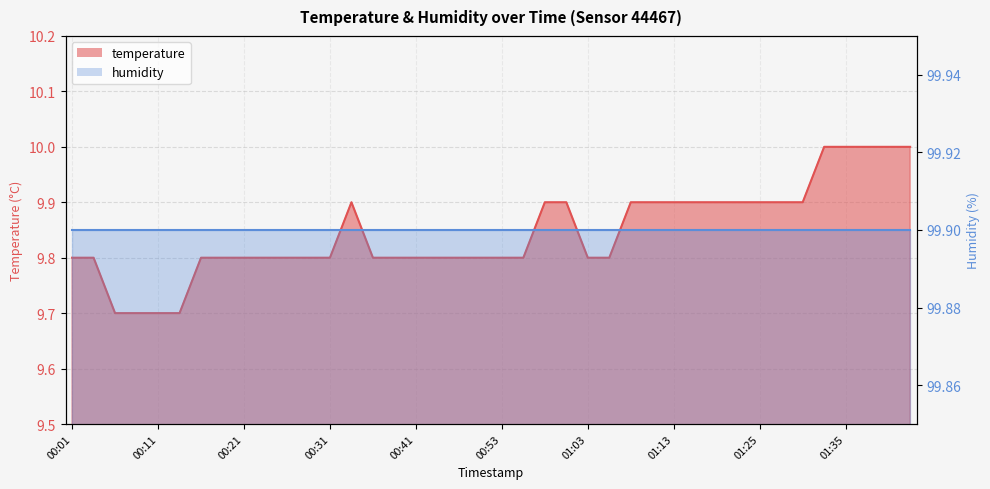

Reading right to left, extract all data points from this chart.

10.0	10.0	10.0	10.0	10.0	9.9	9.9	9.9	9.9	9.9	9.9	9.9	9.9	9.9	9.8	9.8	9.9	9.9	9.8	9.8	9.8	9.8	9.8	9.8	9.8	9.8	9.9	9.8	9.8	9.8	9.8	9.8	9.8	9.8	9.7	9.7	9.7	9.7	9.8	9.8